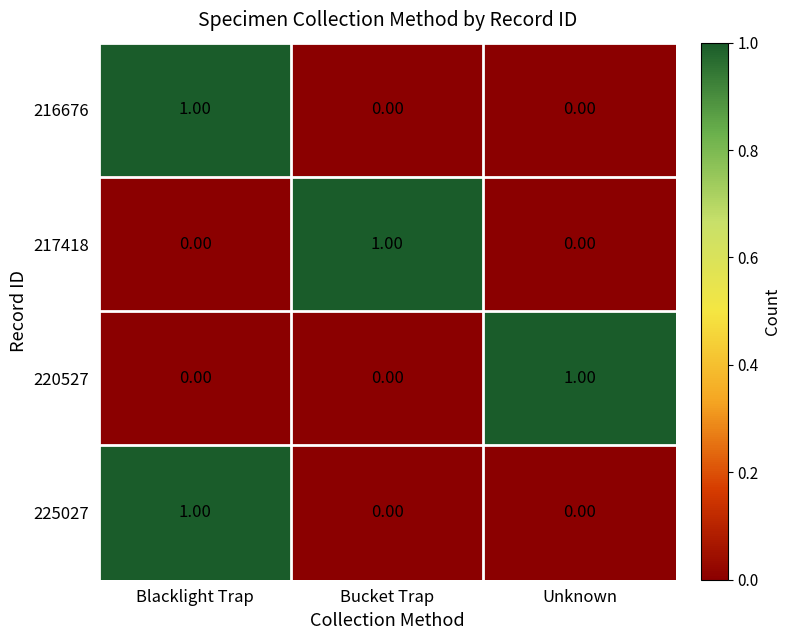

How many data points does each series have?

3